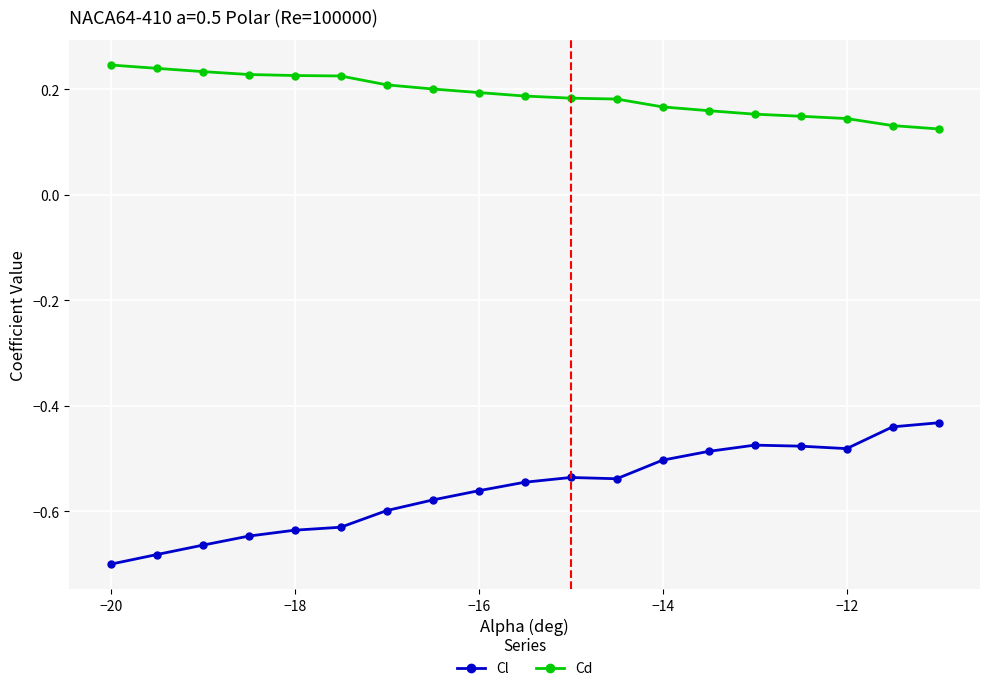

Which series has the largest total across all categories?

Cd